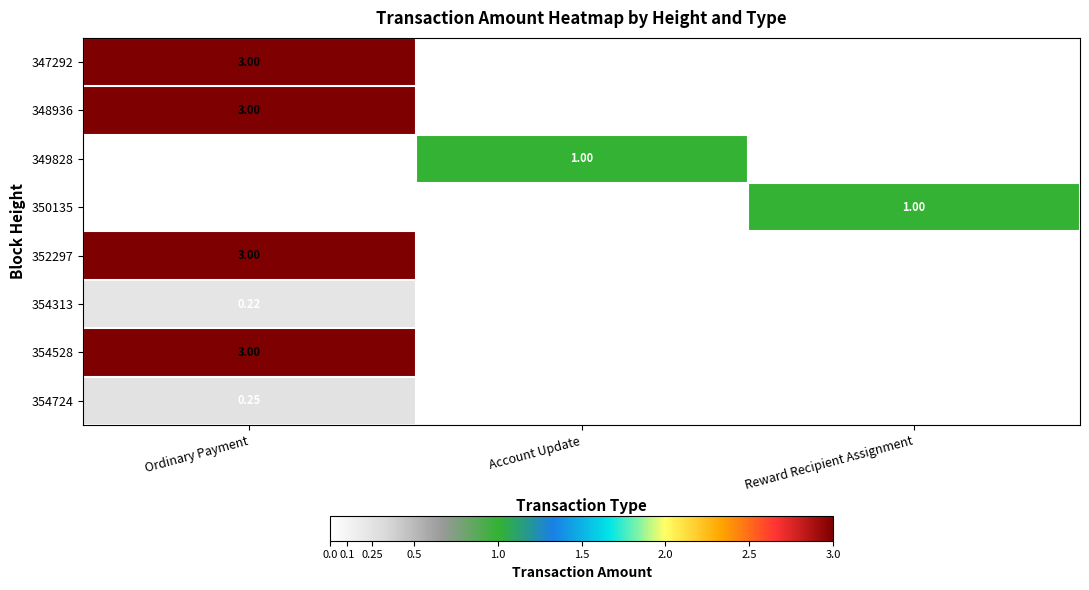

At how many categories does at least one series exceed 2?

1